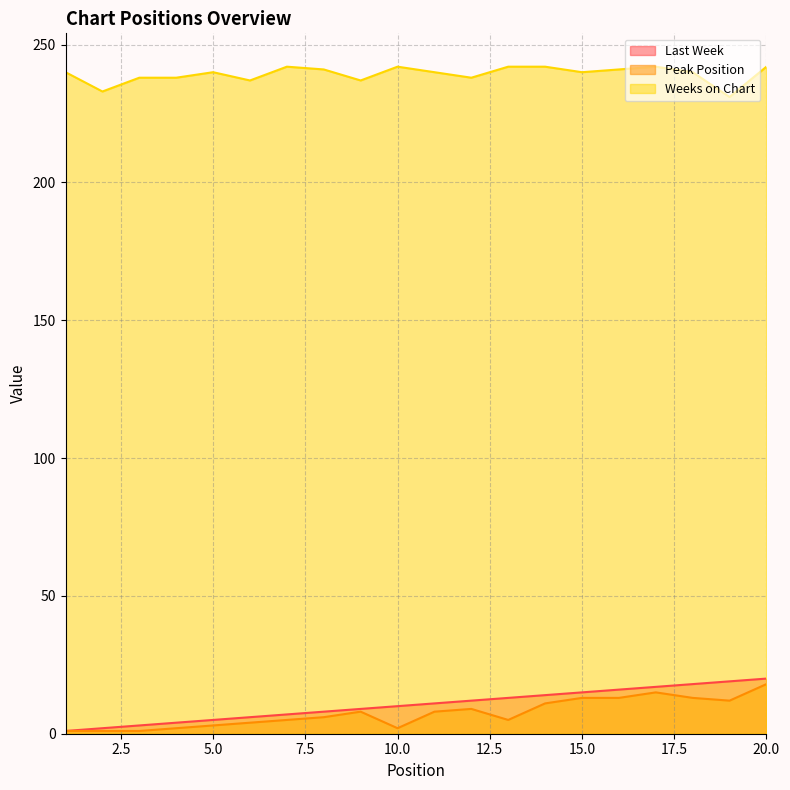

At which category does the chart reach its minimum across all series?

1